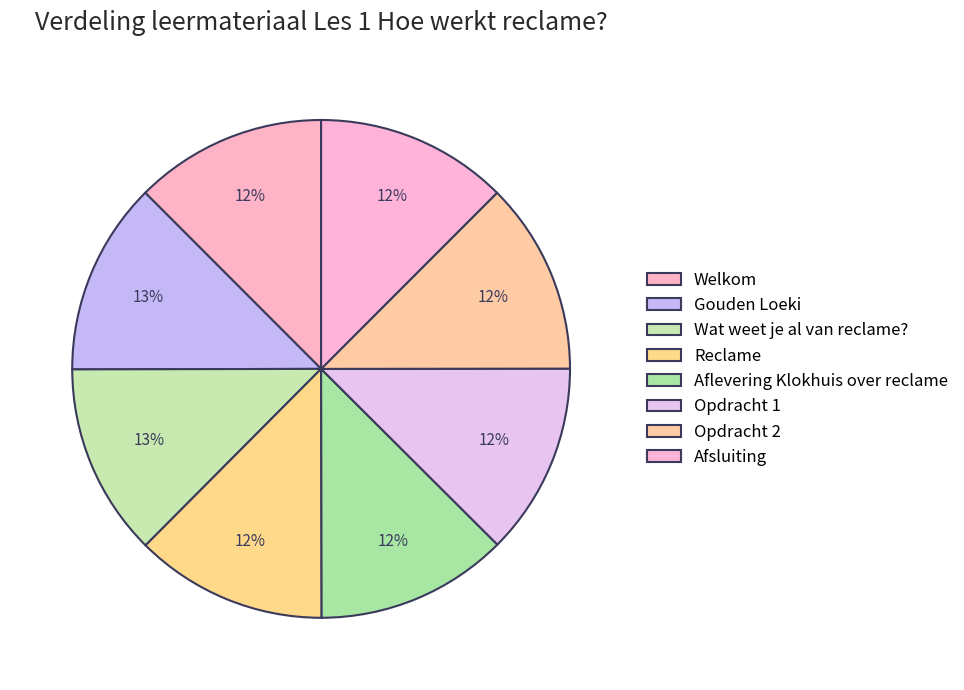

To the nearest percent, what is the combined percentage of Opdracht 2 and Afsluiting?

25%